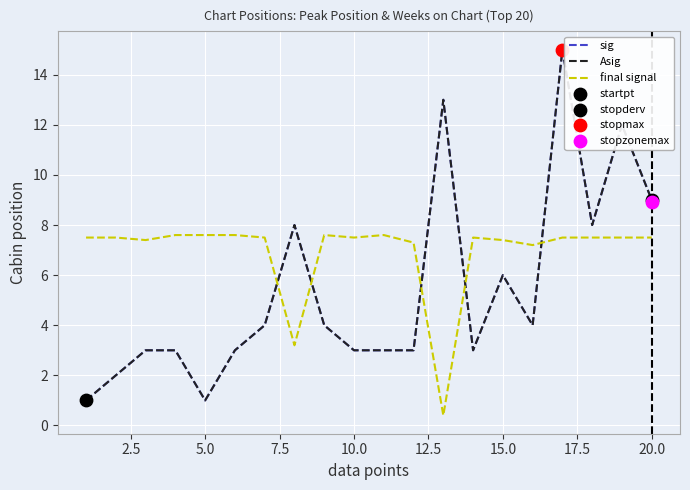

Is the value of final signal at 10 greater than the value of Asig at 11?

Yes